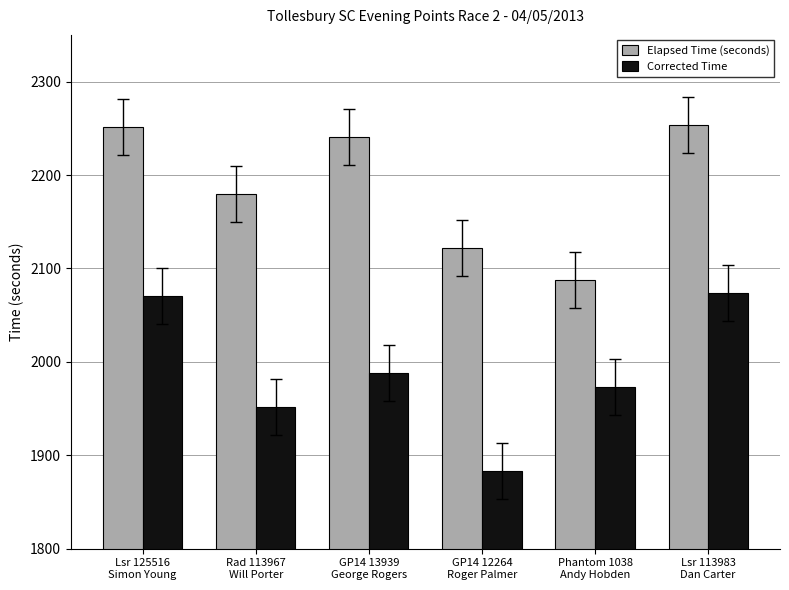

Count the number of data series in this chart.

2